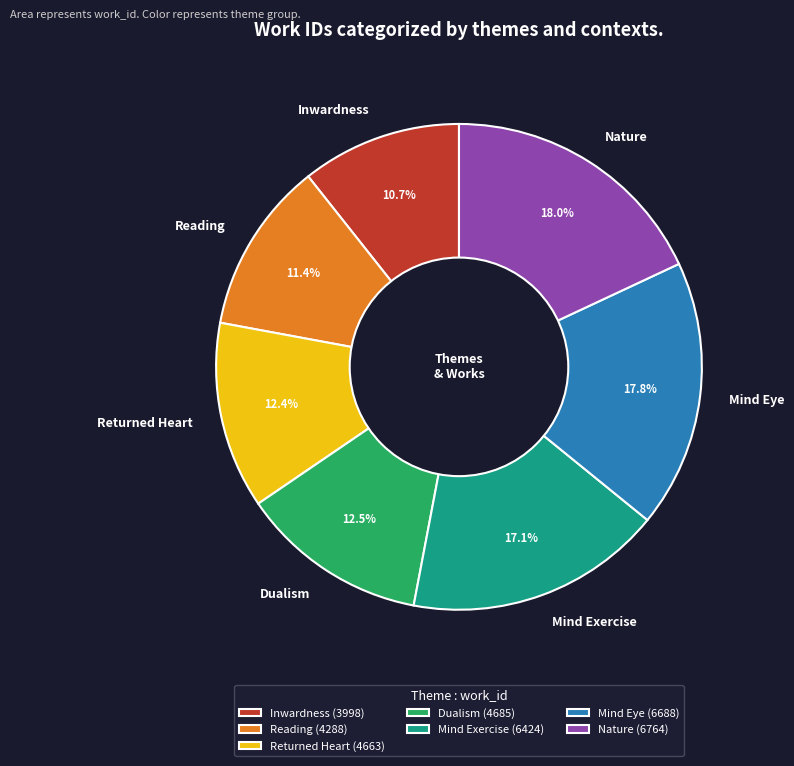

What percentage is NOT represented by Dualism?

87.5%